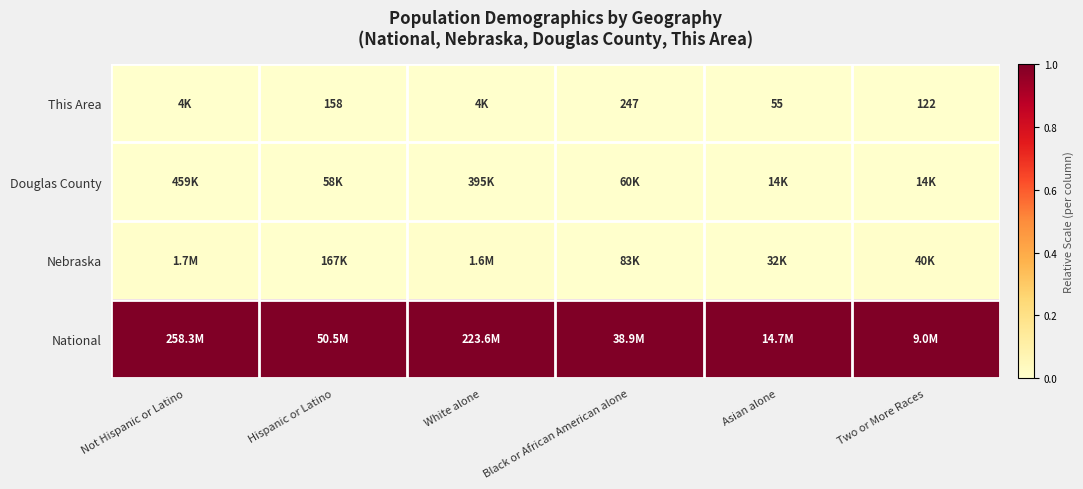

Is it true that Nebraska equals 0.0 at Two or More Races?

False